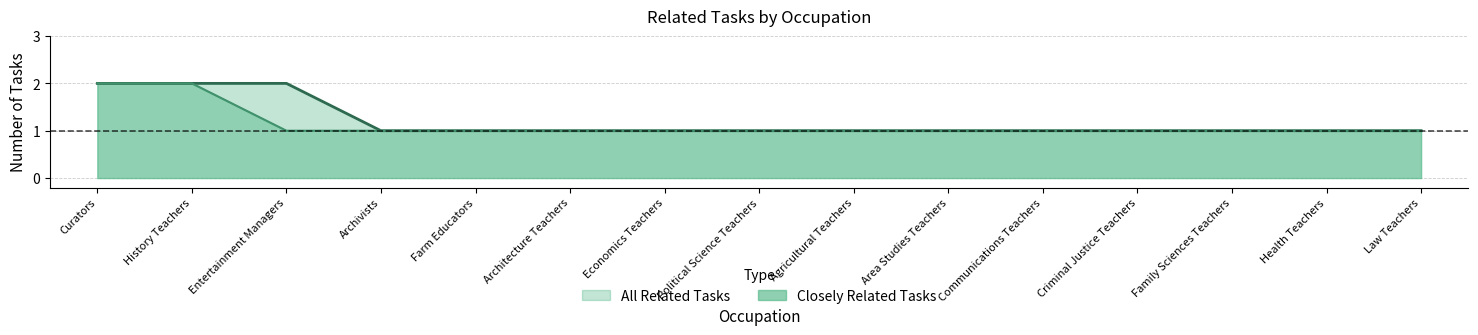

What are all the series names shown in the legend?

All Related Tasks, Closely Related Tasks